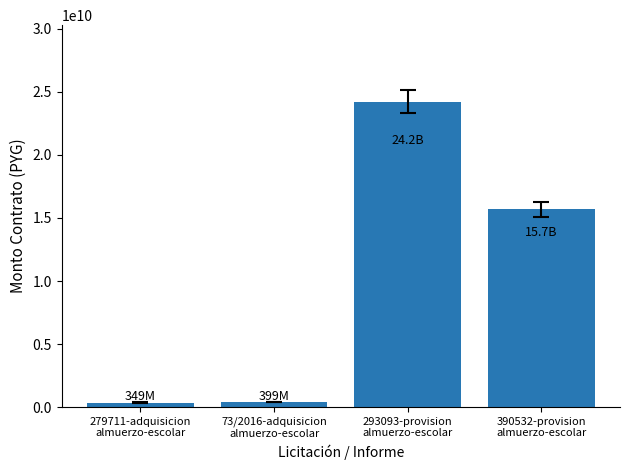

What is the greatest value displayed?

24231866400